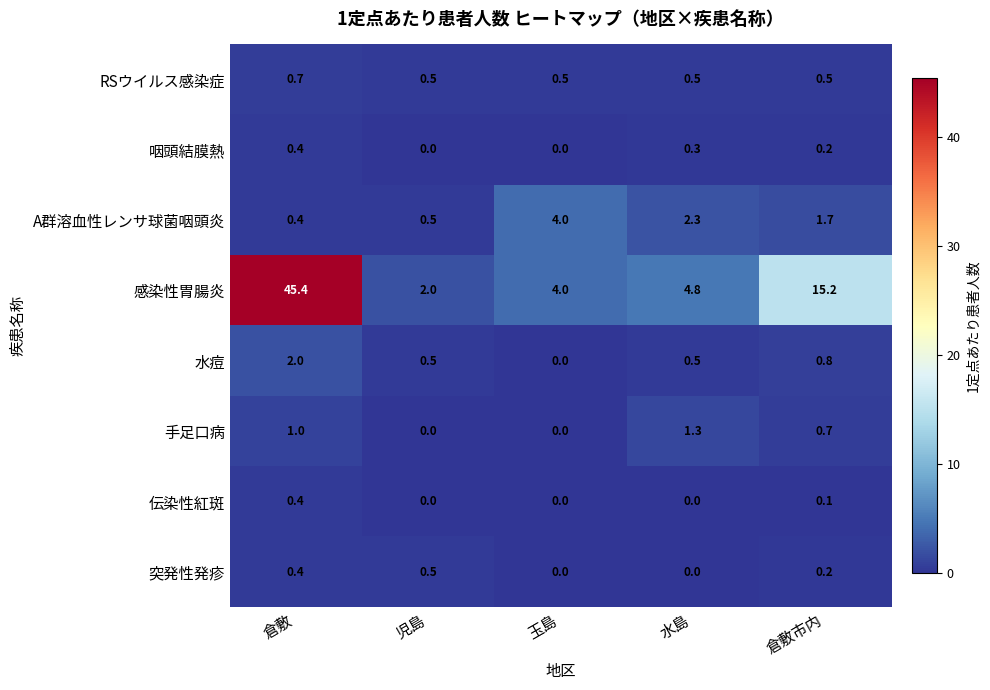

Where does the A群溶血性レンサ球菌咽頭炎 series first go above 1?

玉島